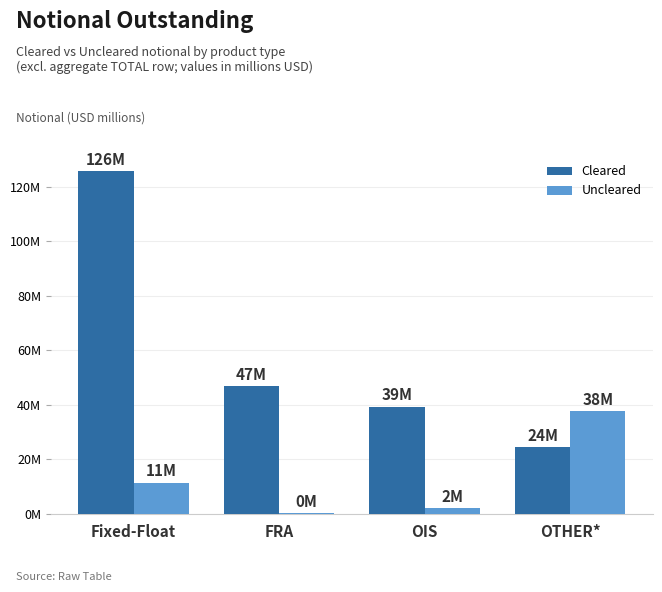

Are the bars grouped side by side (vs. stacked)?

Yes